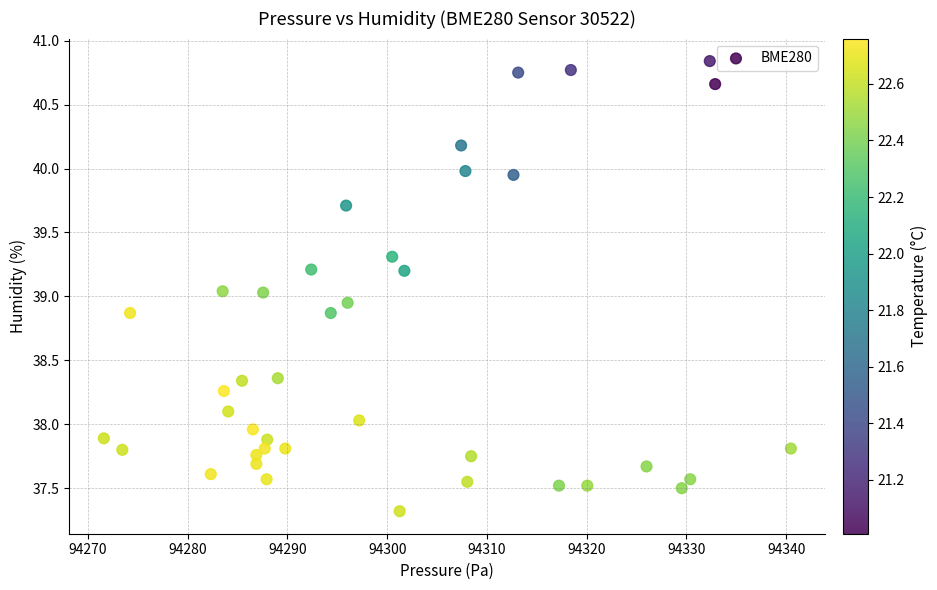

What is the range of Y values (max minus min)?

3.5